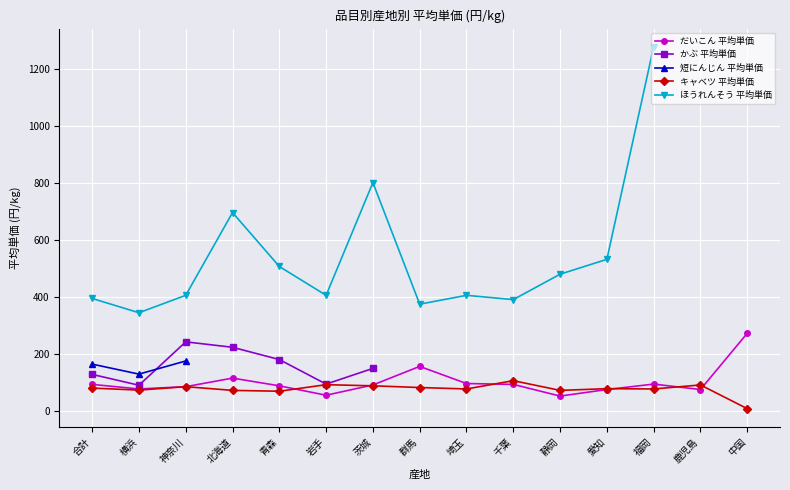

Which series has the largest range (max minus min)?

ほうれんそう 平均単価